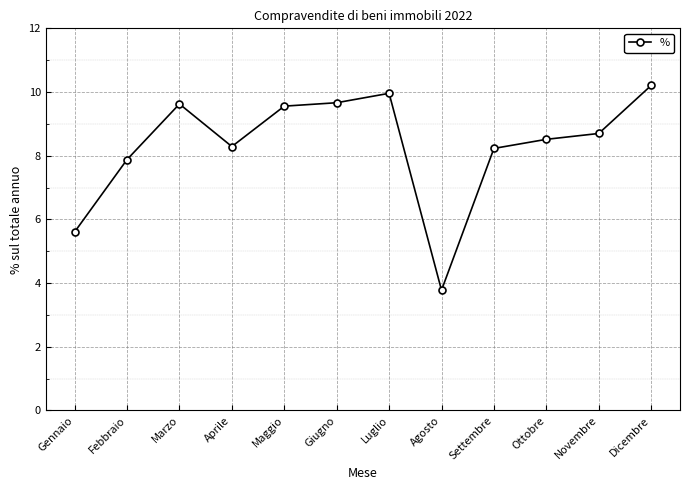

Which has a higher value, Maggio or Gennaio?

Maggio